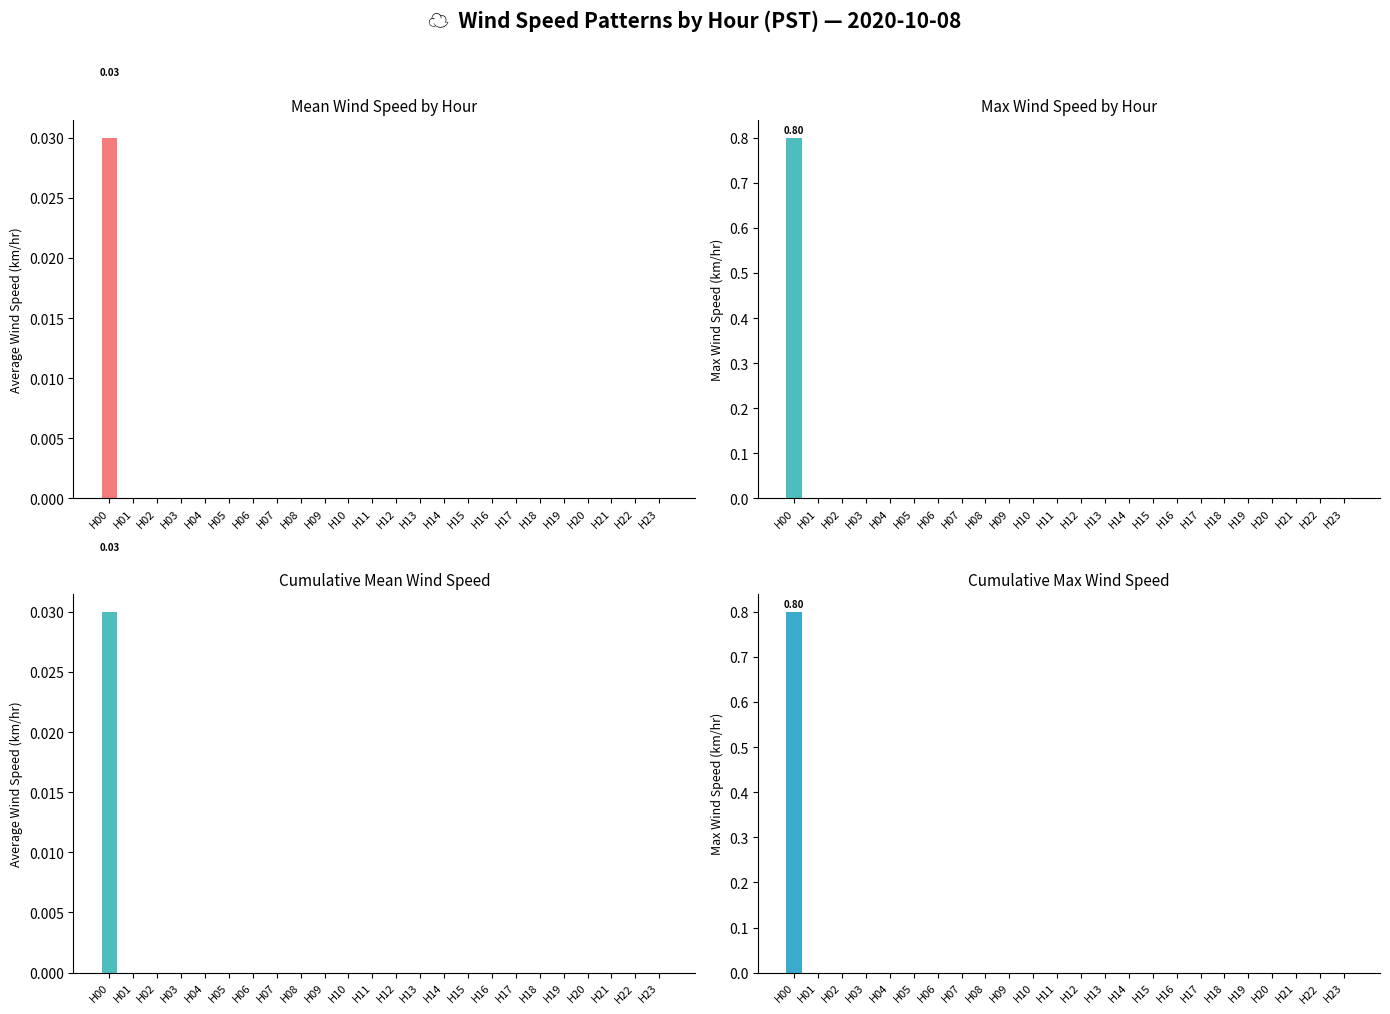

Which series has the largest range (max minus min)?

Max Wind Speed by Hour